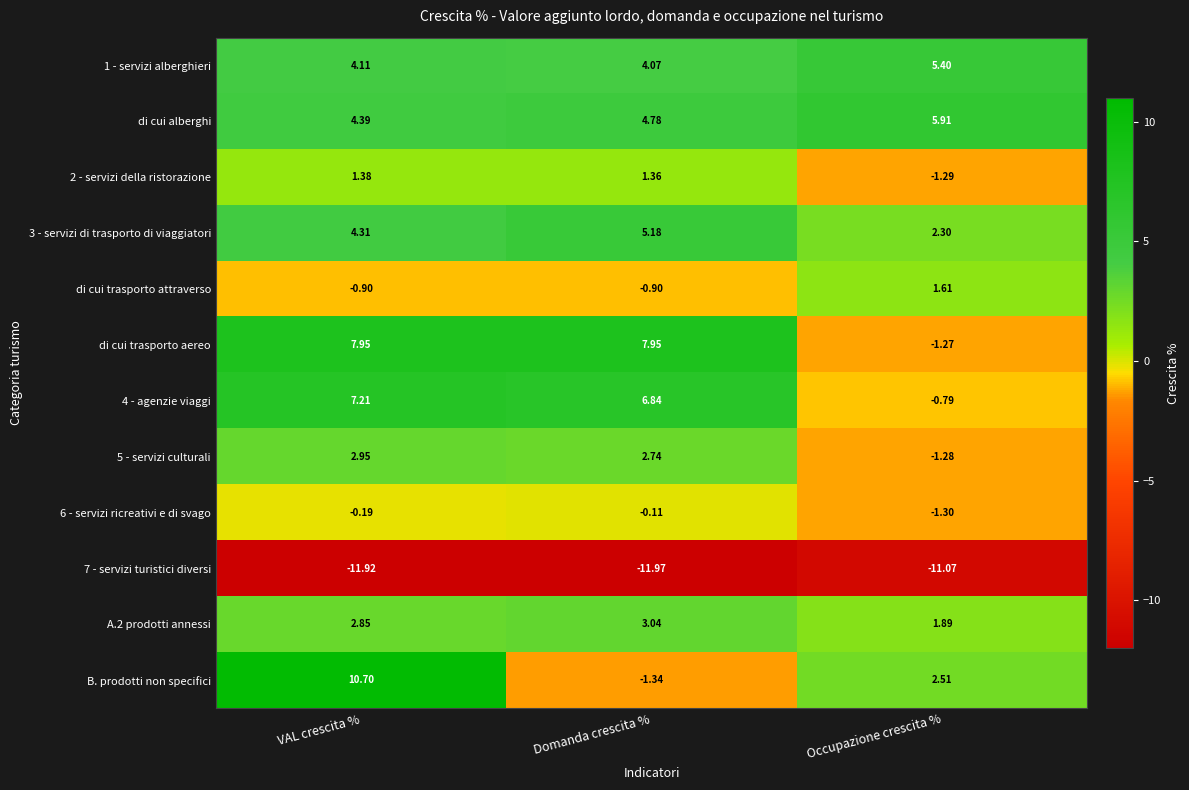

Which series has the largest total across all categories?

di cui alberghi